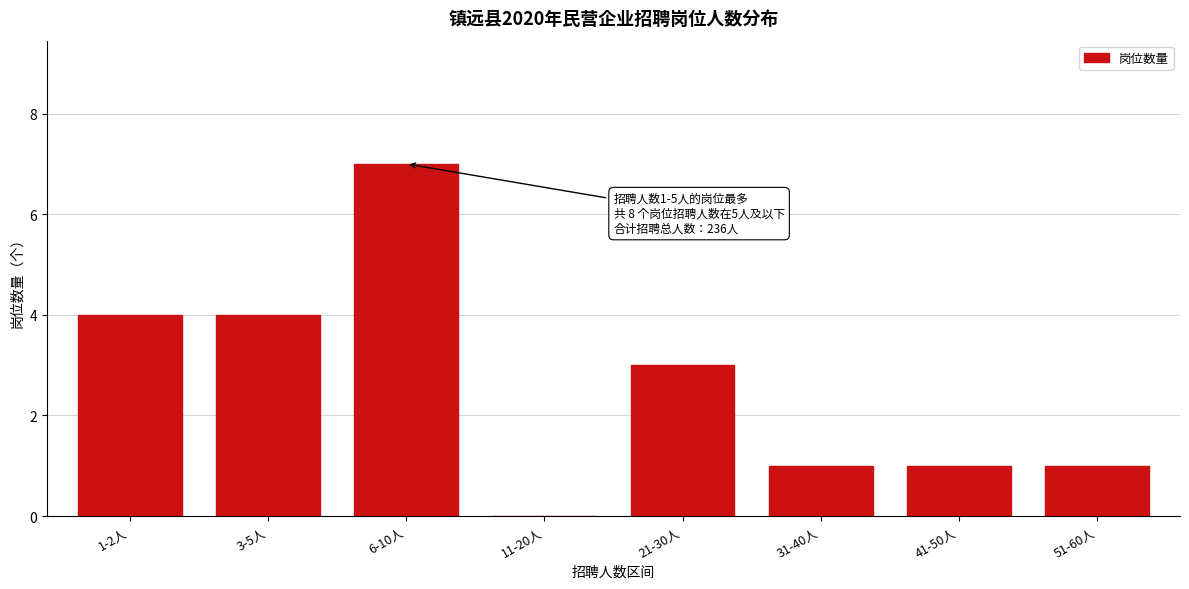

Reading right to left, what are all the values shown in this chart?

51-60人=1	41-50人=1	31-40人=1	21-30人=3	11-20人=0	6-10人=7	3-5人=4	1-2人=4